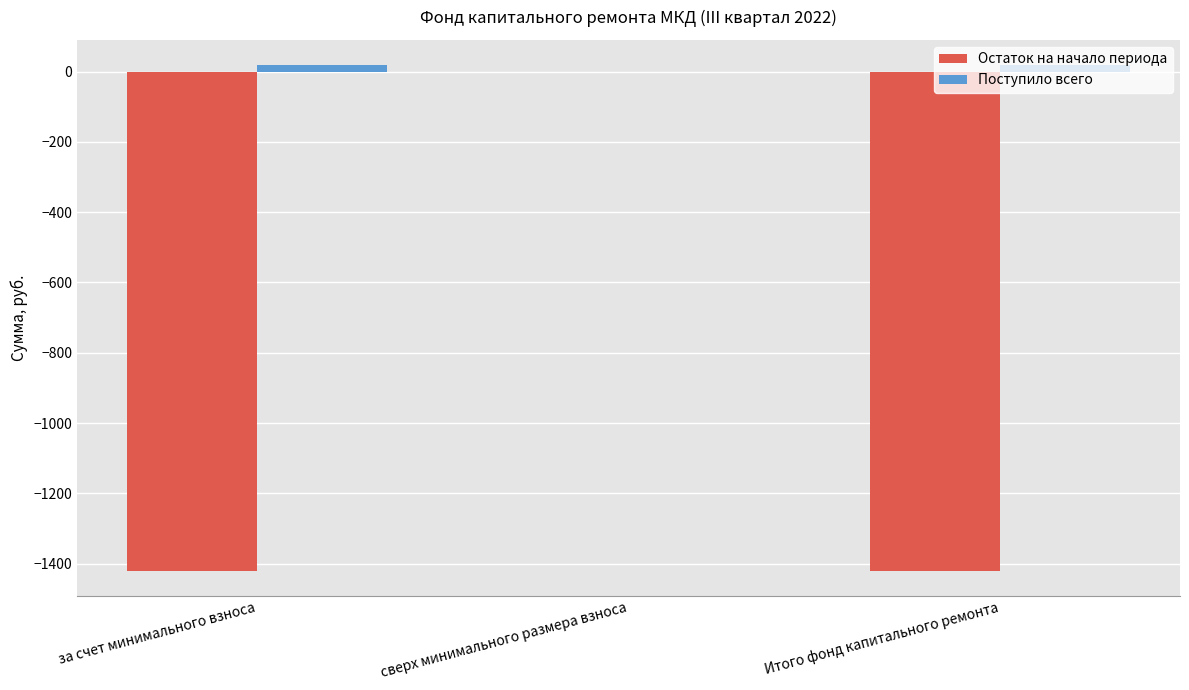

At which category is the sum across all series the highest?

сверх минимального размера взноса